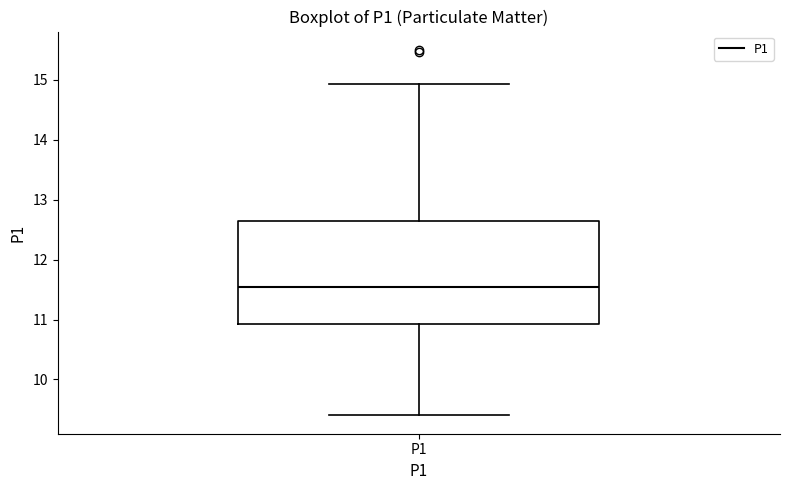

Where does the lower whisker of the box for P1 end on the y-axis? The values are not printed on the chart, so give them approximately, as read against the axis.

9.4